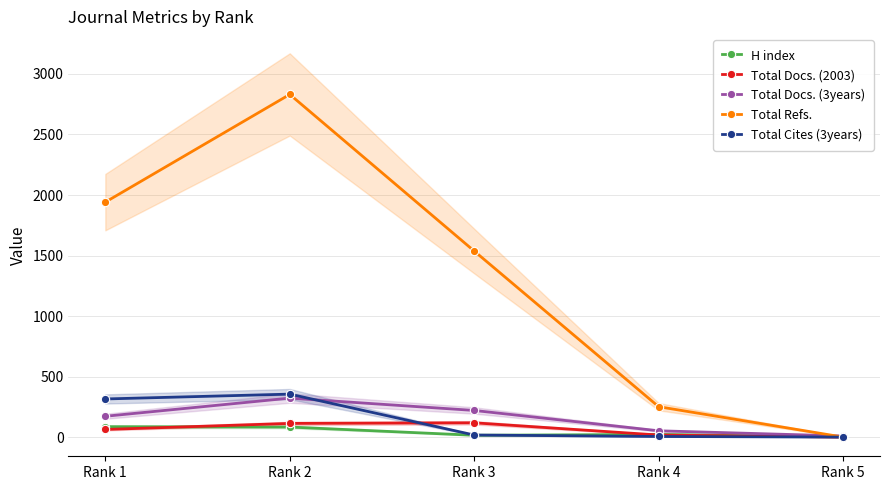

Where is the first local maximum for Total Docs. (2003)?

Rank 3